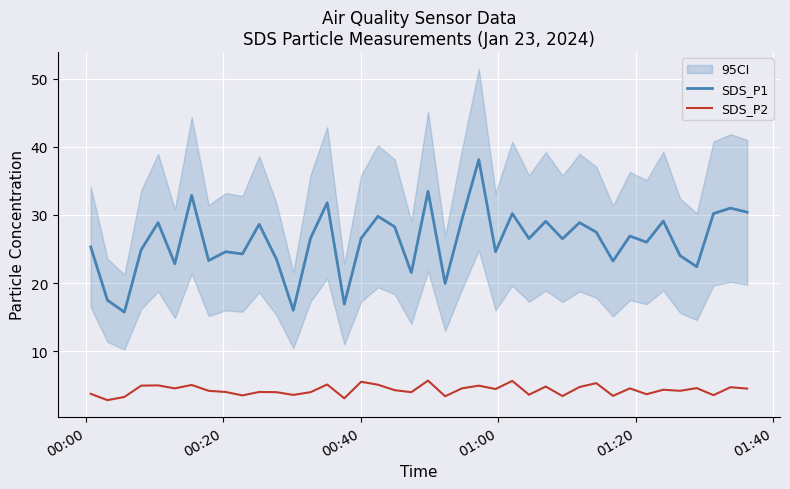

True or false: SDS_P1 and SDS_P2 cross at least once.

False